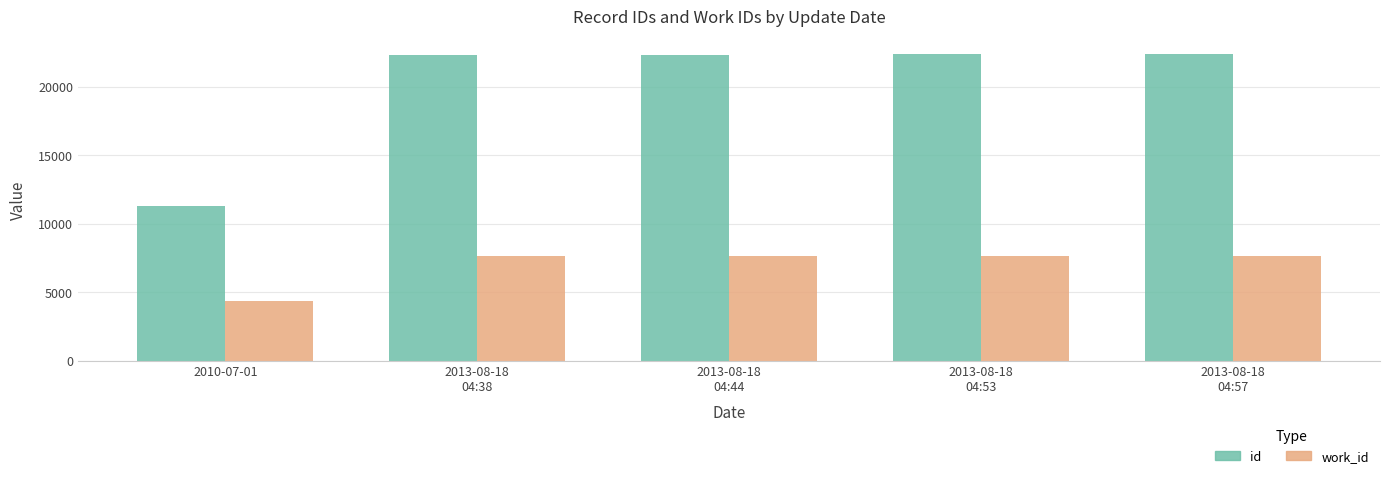

Does the chart contain any negative values?

No